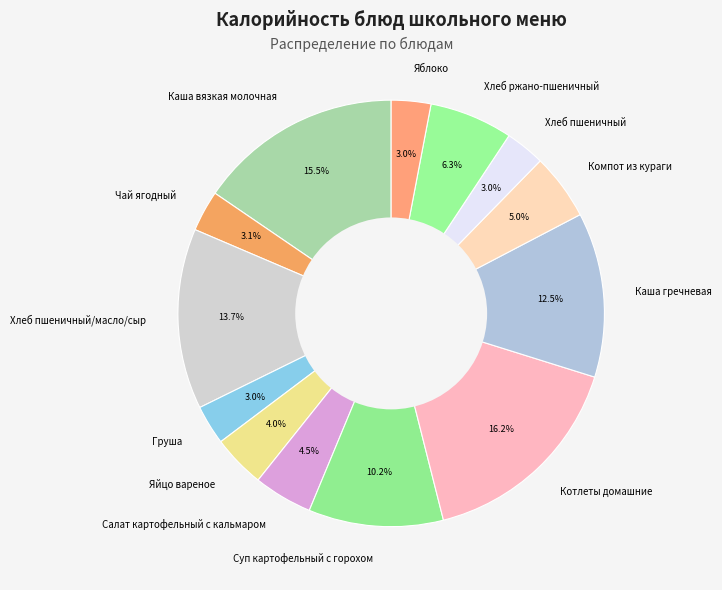

Approximately how many times larger is the value at Салат картофельный с кальмаром compared to Каша вязкая молочная?

0.3